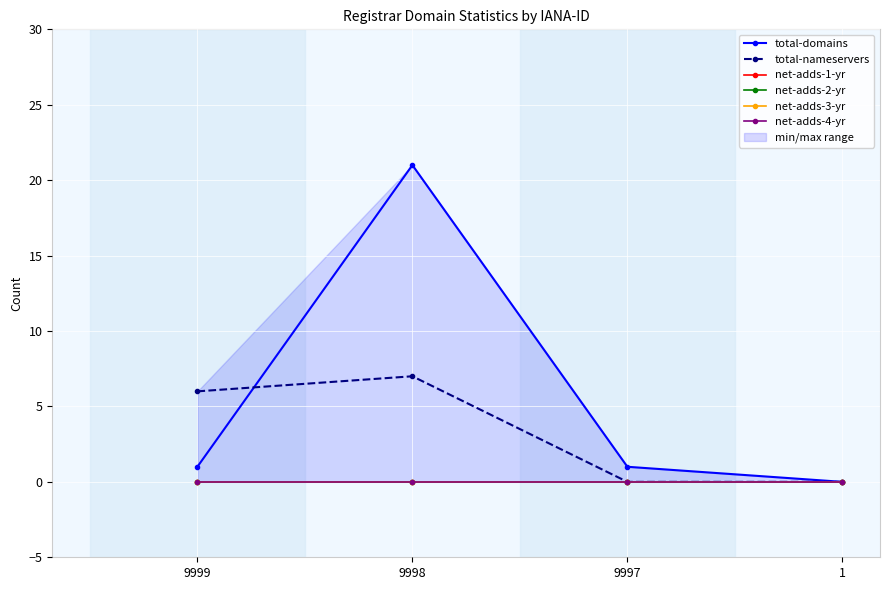

Which has a higher value, 9997 or 1?

9997